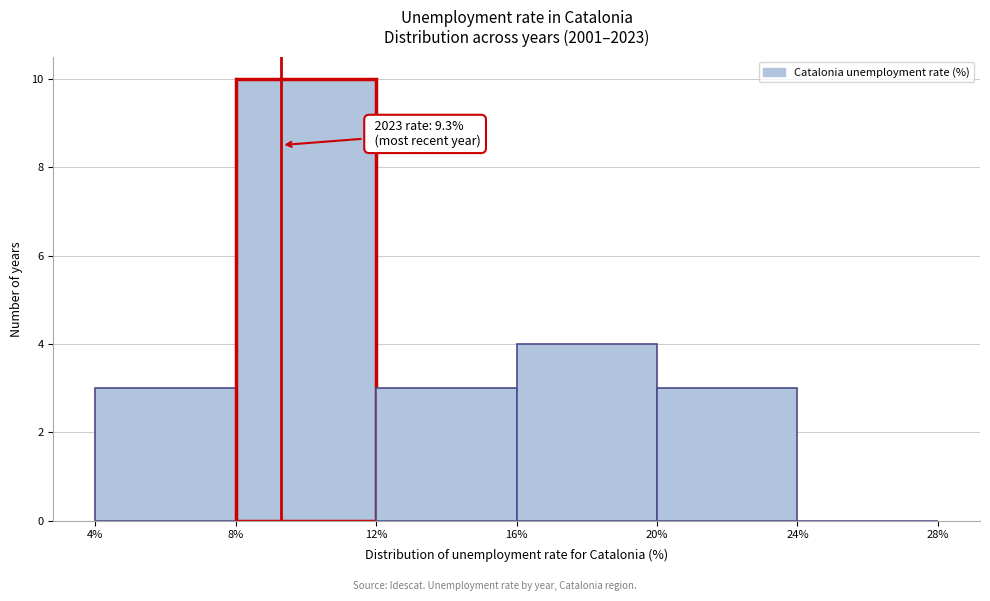

Which range on the x-axis has the tallest bar?

8% to 12%